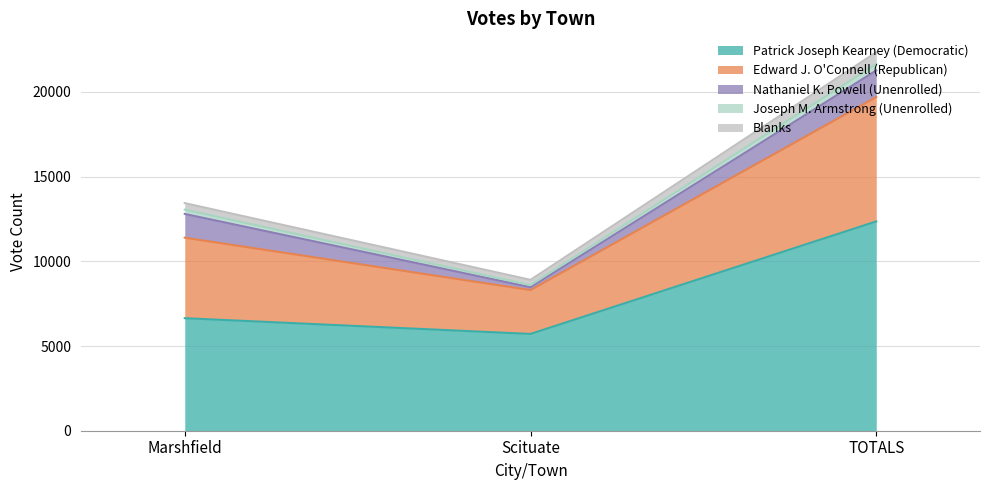

At which category is the sum across all series the highest?

TOTALS